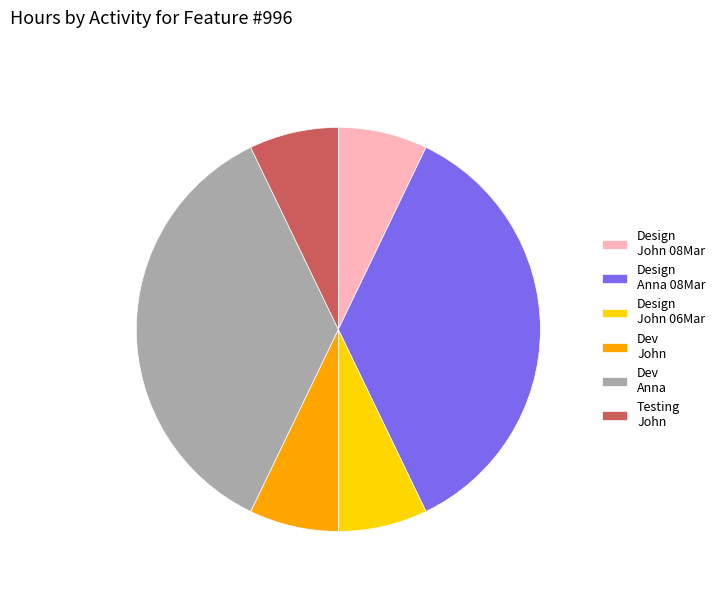

Count the number of slices in the pie.

6